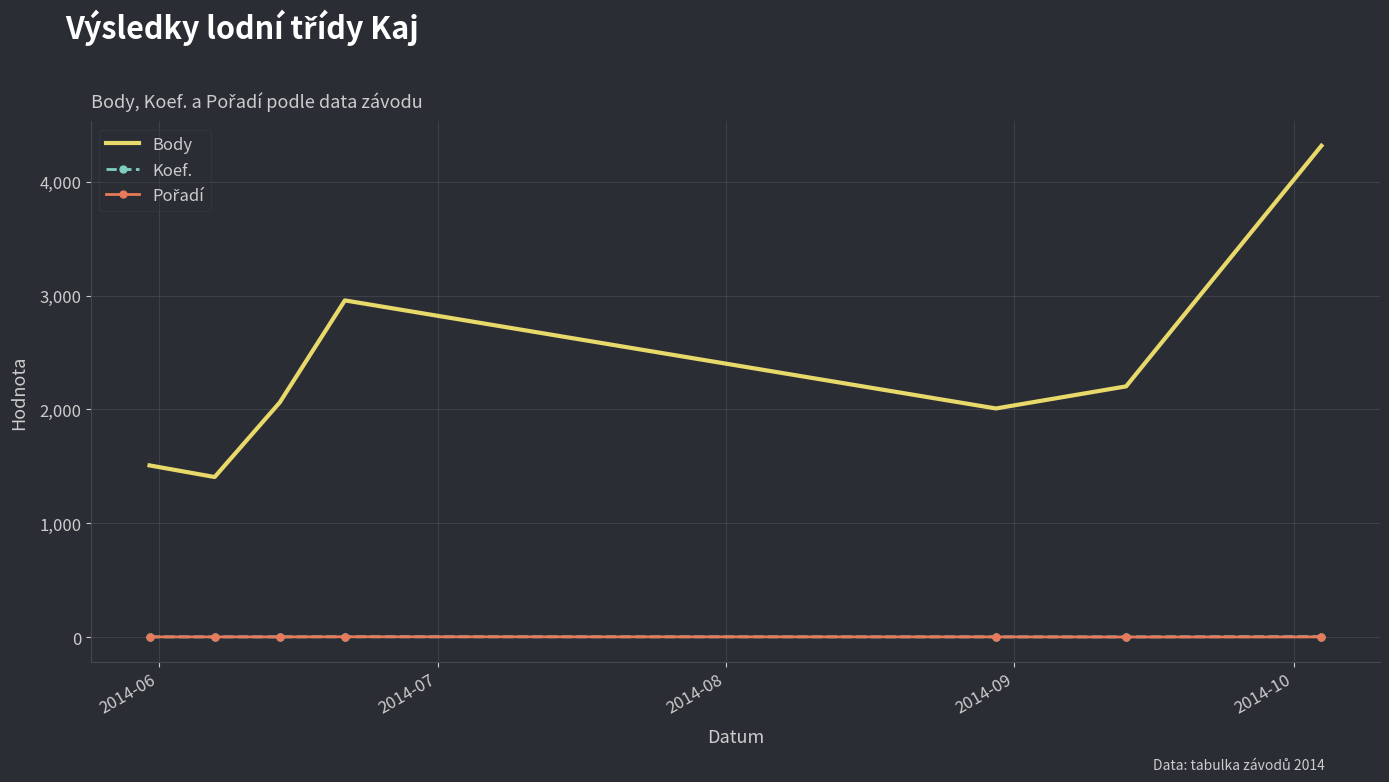

What is the highest value of the Body series?

4315